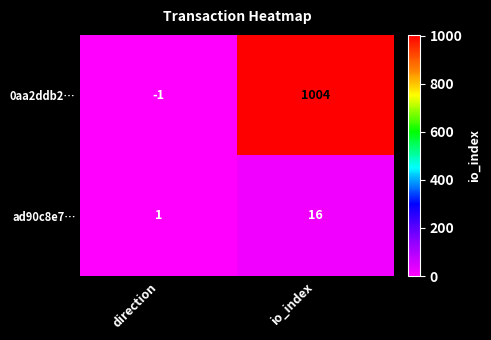

How many categories are shown in the chart?

2